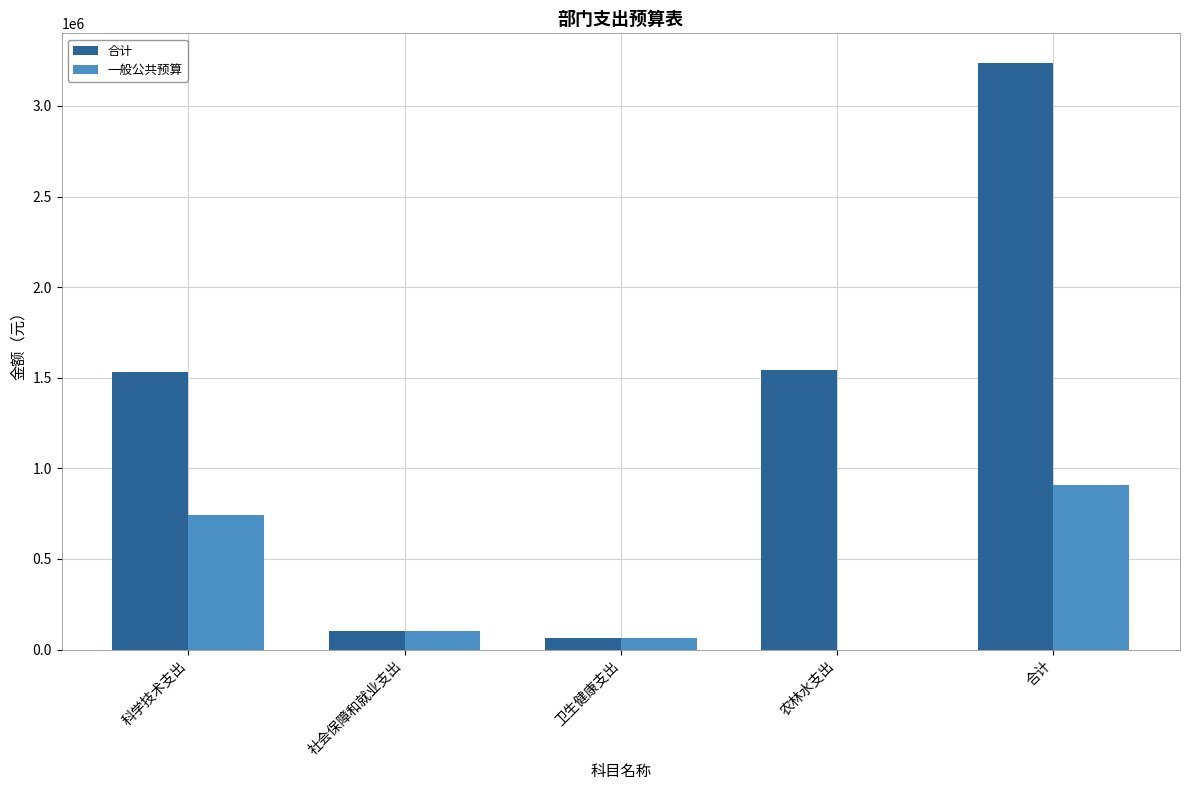

Read the 合计 value at 科学技术支出.

1532077.1